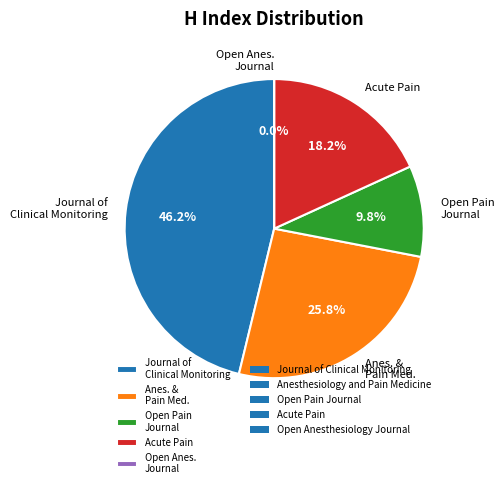

What is the change in value from Journal of Clinical Monitoring to Acute Pain?

-37